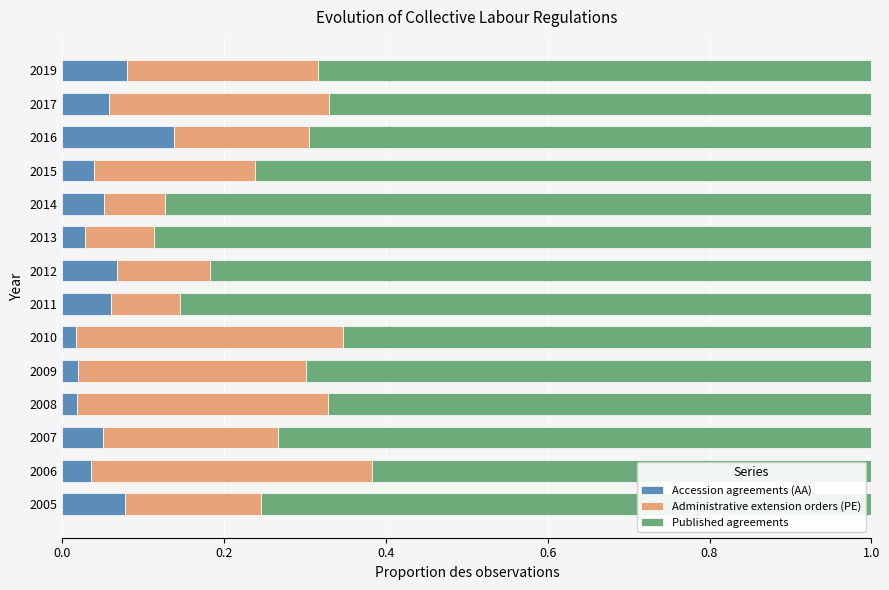

At which label does Accession agreements (AA) reach its peak?

2016